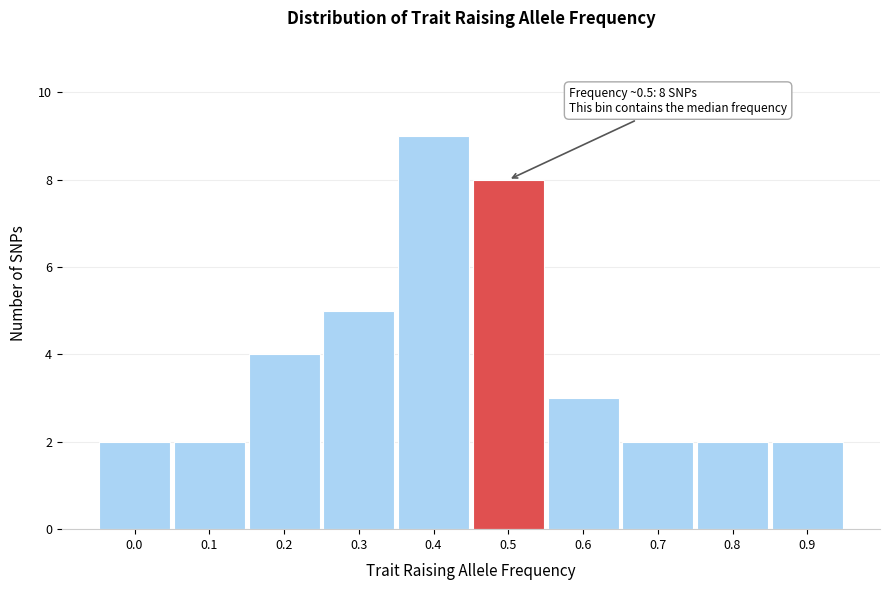

Reading left to right, list all the values displayed in this chart.

0.0=2	0.1=2	0.2=4	0.3=5	0.4=9	0.5=8	0.6=3	0.7=2	0.8=2	0.9=2